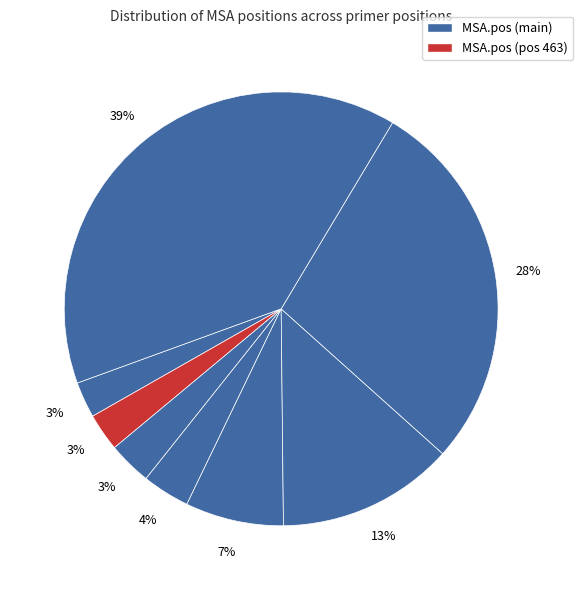

How many slices are in this pie chart?

8